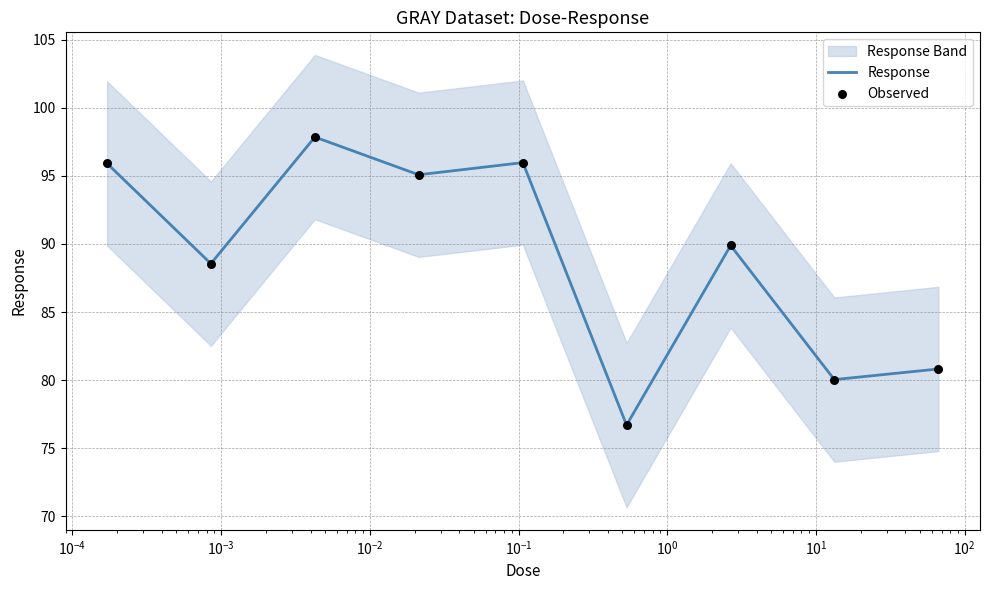

Which series contains the highest Y value?

Response